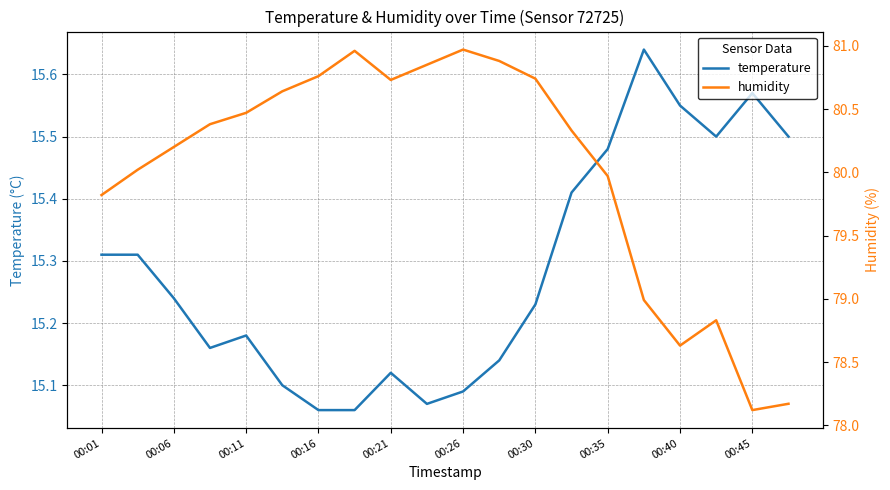

How many interior local peaks does the temperature series have?

4